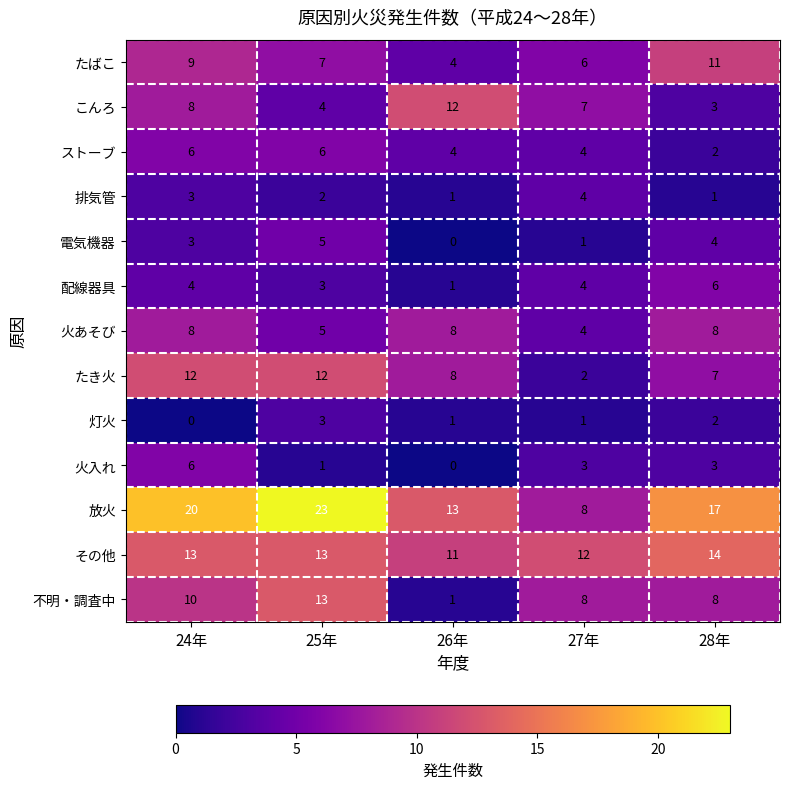

At how many categories does at least one series exceed 14?

3